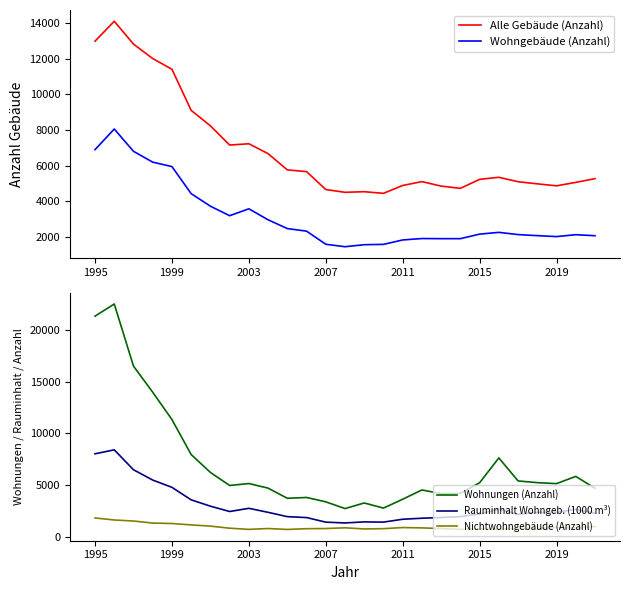

In Wohngebäude (Anzahl), how many points are higher than both neighbors (excluding endpoints)?

5